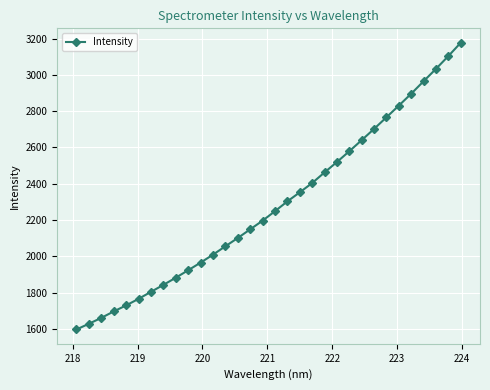

What is the value of the 7th point from the left?

1804.6